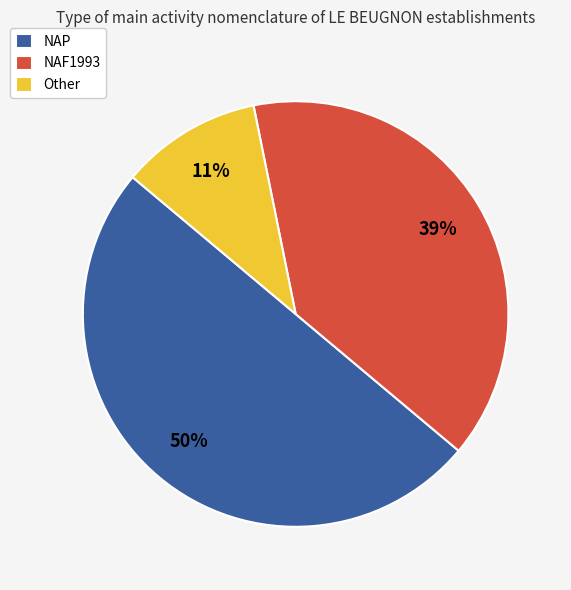

To the nearest percent, what is the difference between the NAP and Other slice percentages?

39%